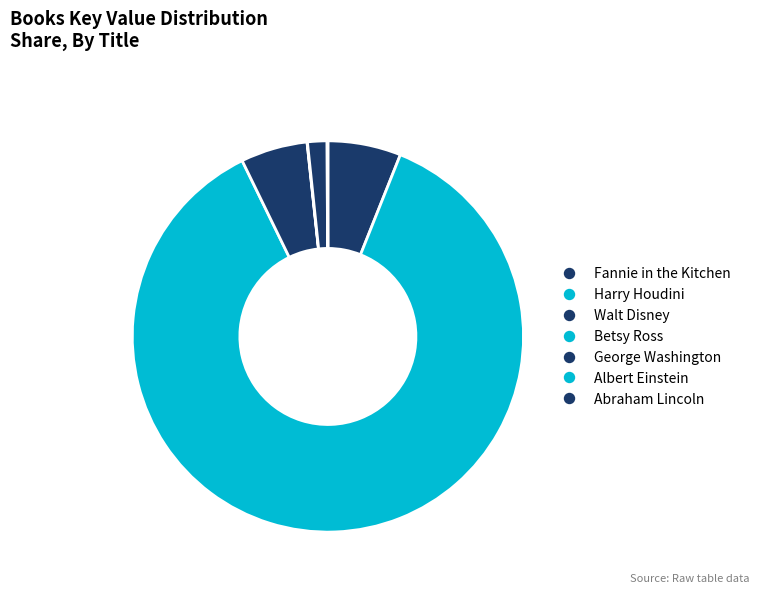

What is the majority slice?

Harry Houdini